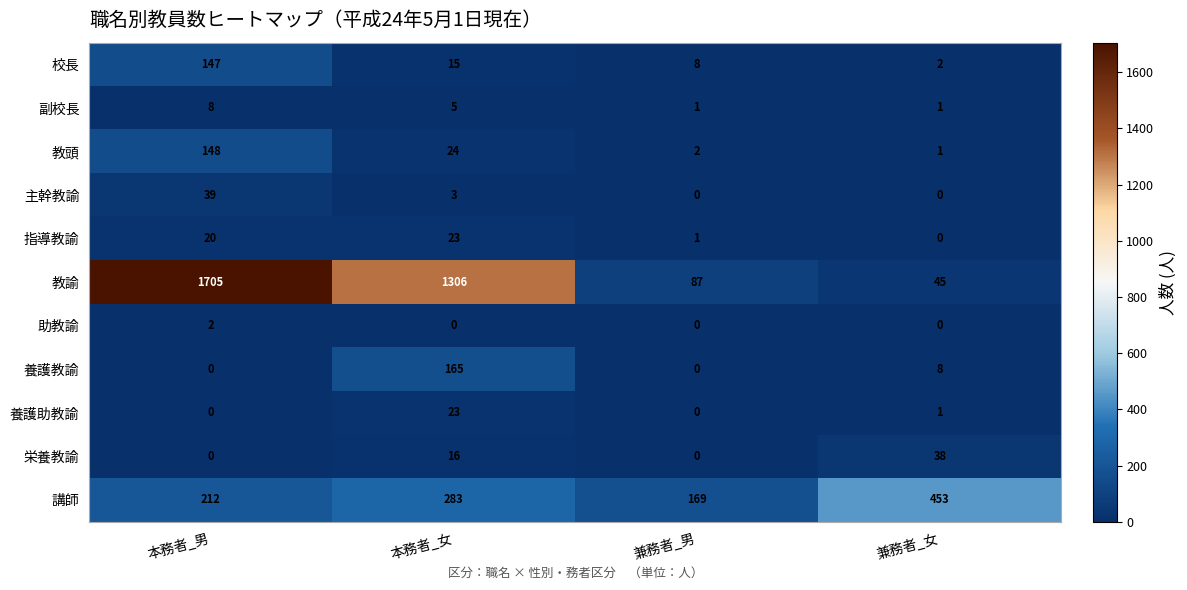

What is the difference between the highest and lowest values at 兼務者_女?

453